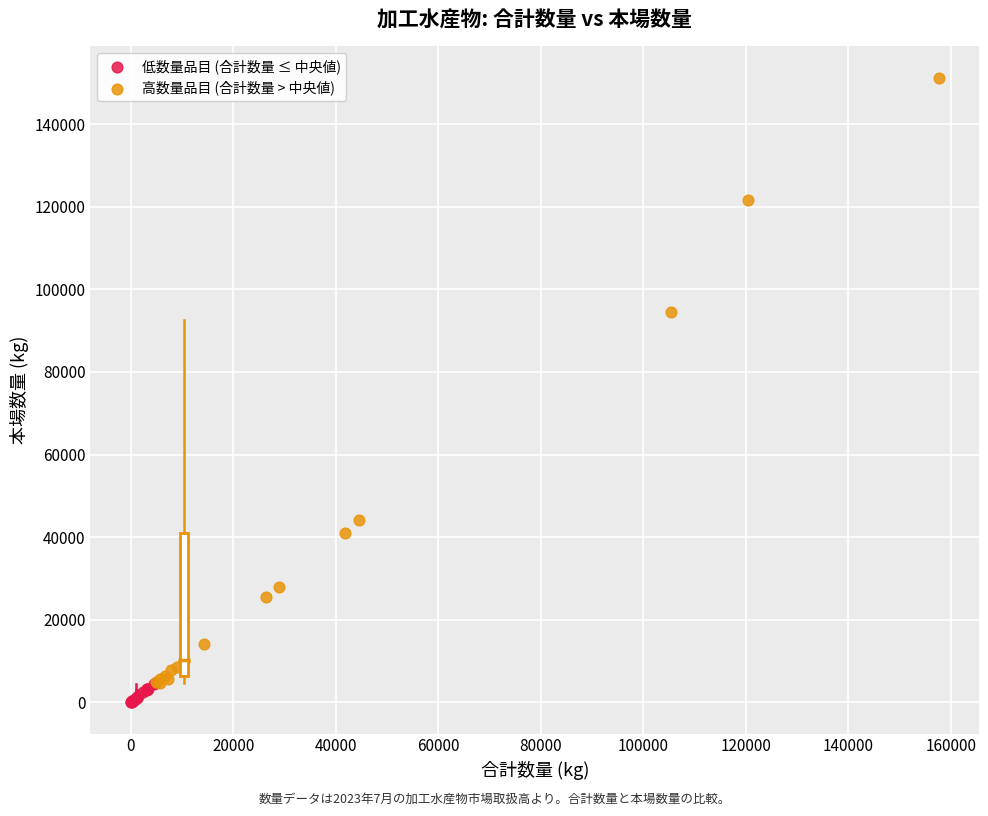

Which series has the largest Y range (max minus min)?

高数量品目 (合計数量 > 中央値)